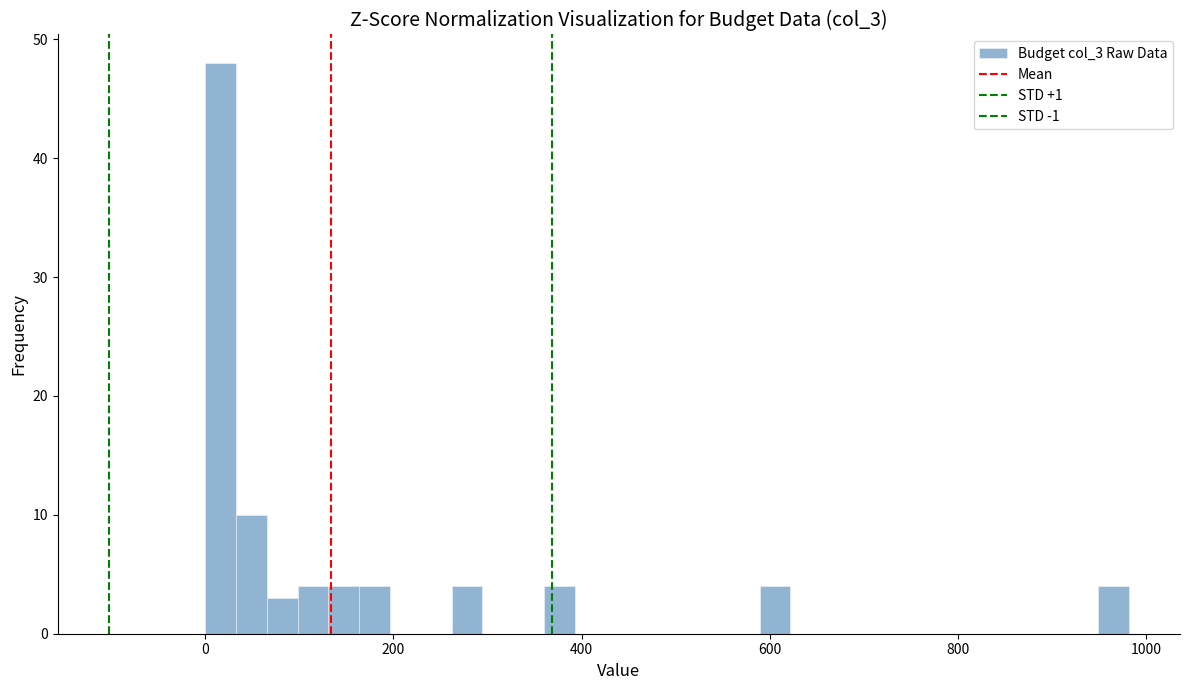

Read against the x-axis, roughly where is the centre of the tallest bar?

20